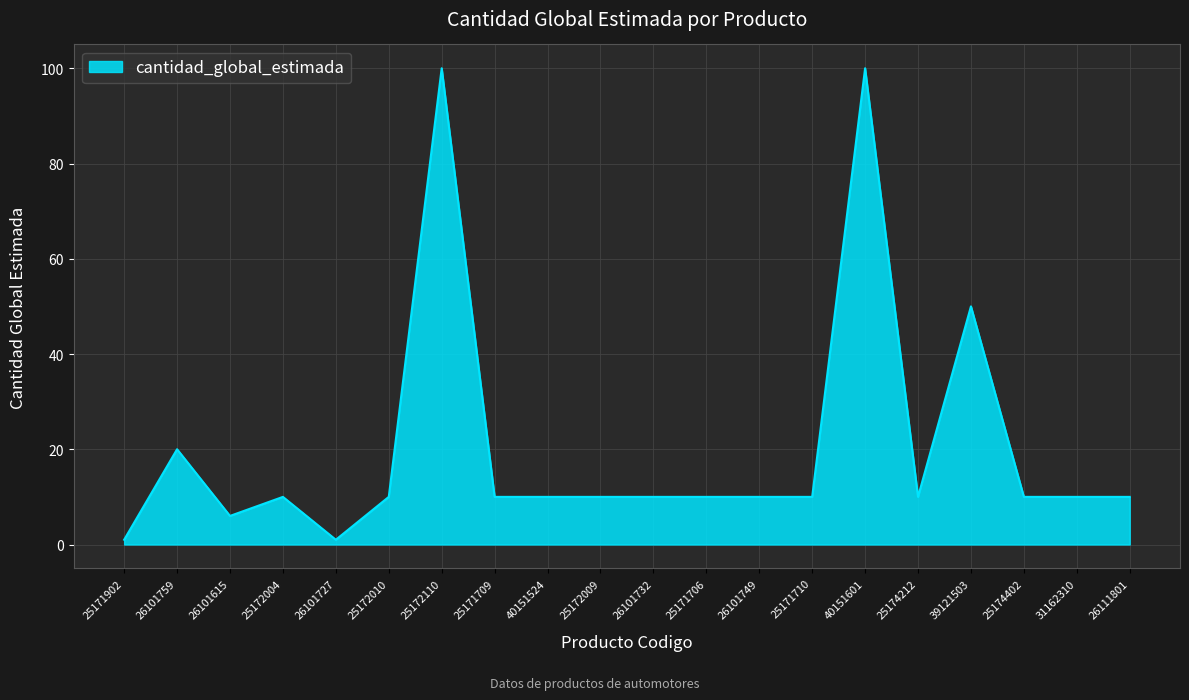

Approximately how many times larger is the value at 25171706 compared to 26101732?

1.0